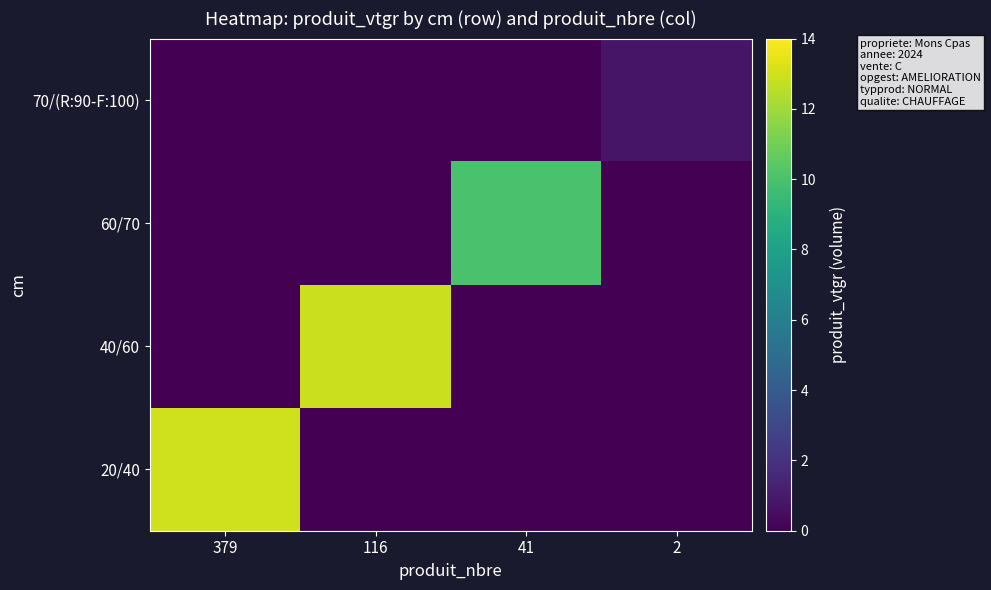

Reading right to left, transcribe all the data shown in this chart.

20/40: 2=0.0	41=0.0	116=0.0	379=13.0
40/60: 2=0.0	41=0.0	116=12.9	379=0.0
60/70: 2=0.0	41=10.0	116=0.0	379=0.0
70/(R:90-F:100): 2=0.8	41=0.0	116=0.0	379=0.0